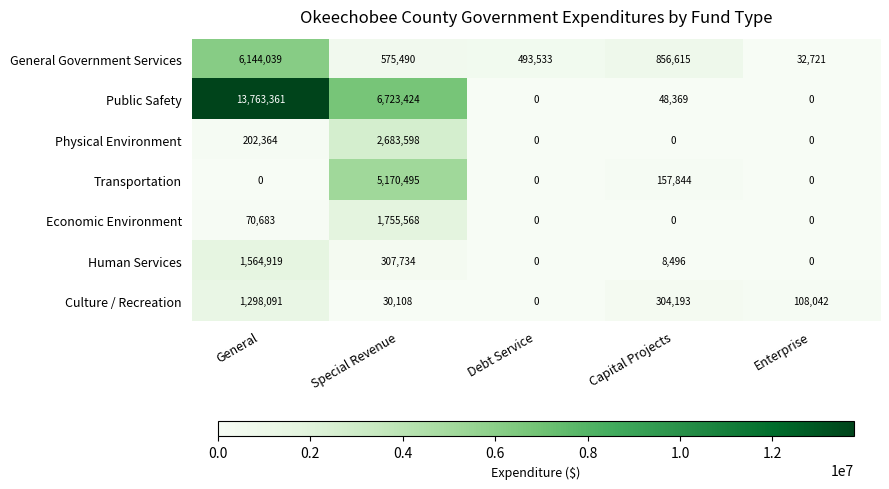

Rank the series by their maximum value, from highest to lowest.

Public Safety, General Government Services, Transportation, Physical Environment, Economic Environment, Human Services, Culture / Recreation